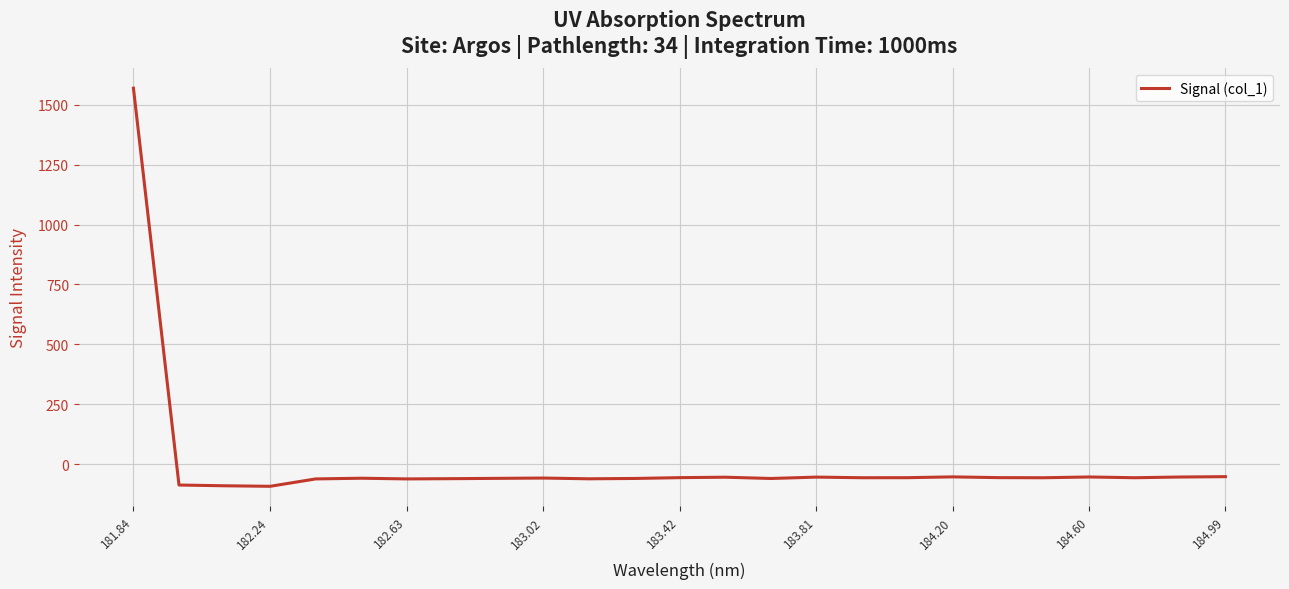

Is this an area chart (filled region under the line)?

No